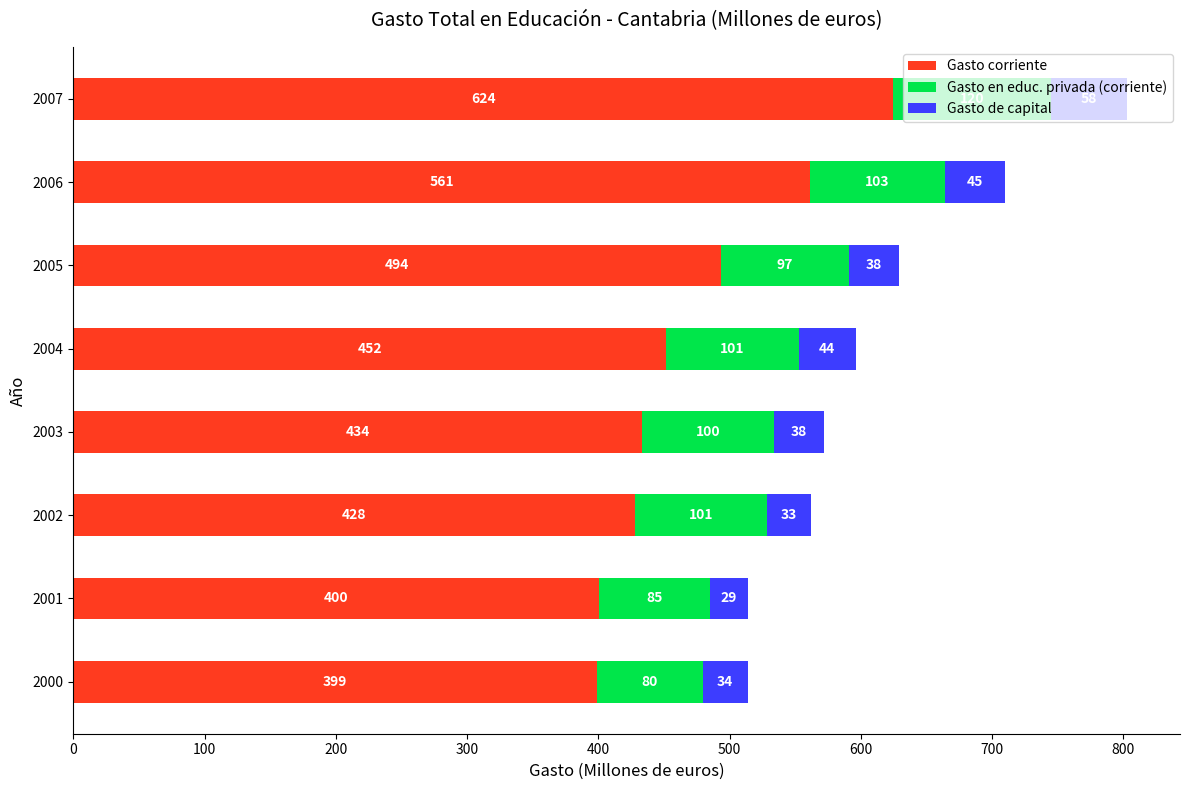

True or false: Gasto corriente has a value of 624.5 at 2007.

True